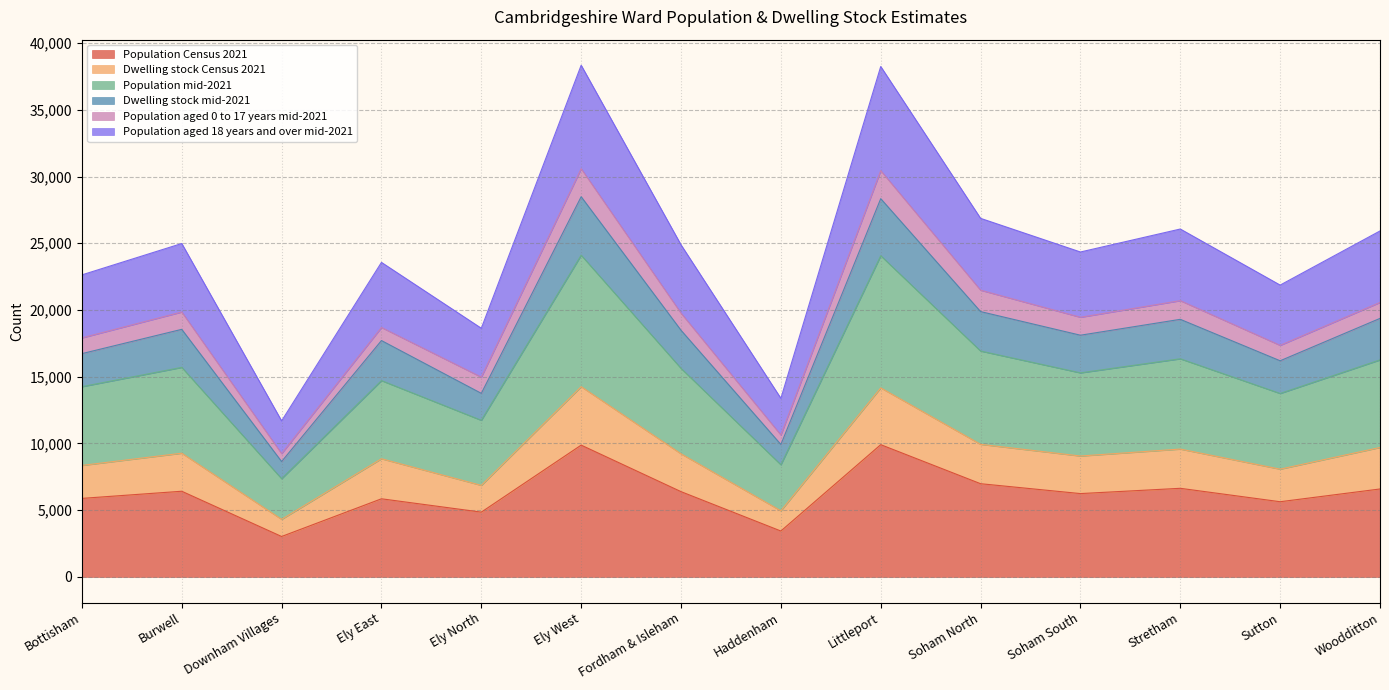

What is the total value across all series at Stretham?

26065